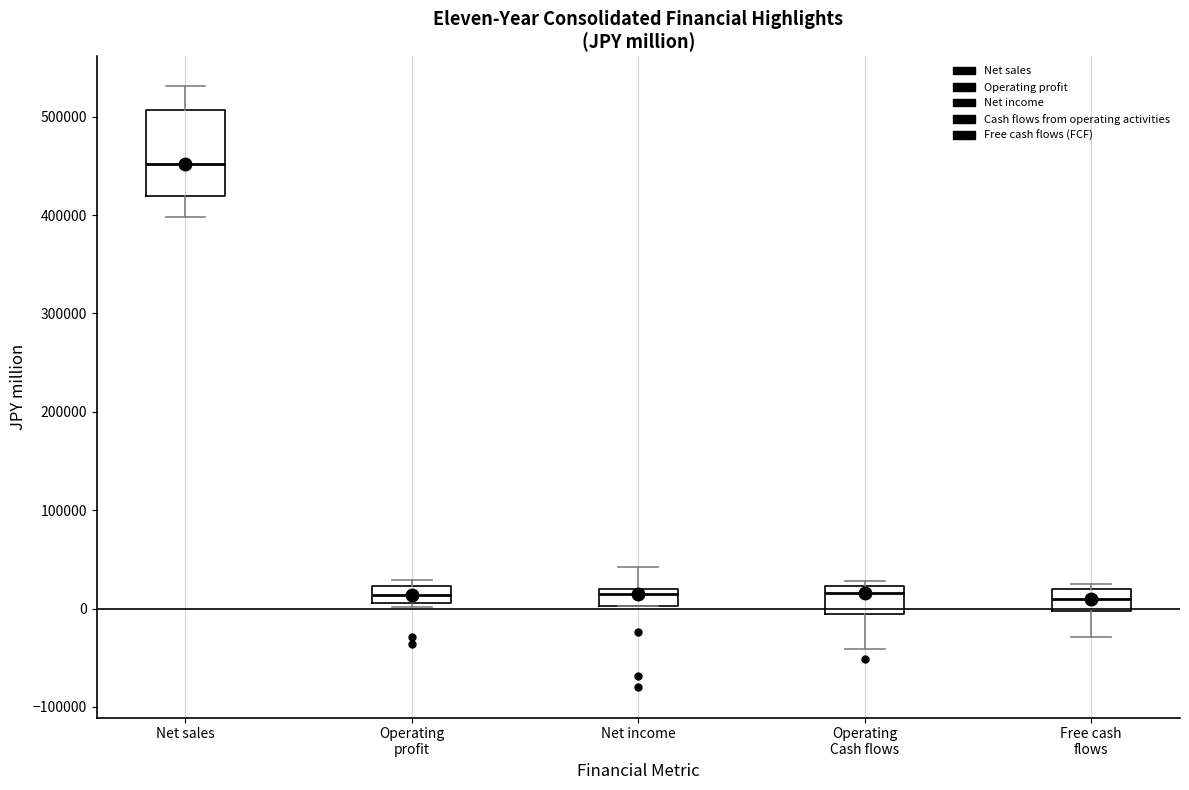

Where is the lower edge of the box for Net sales on the y-axis? The values are not printed on the chart, so give them approximately, as read against the axis.

420000